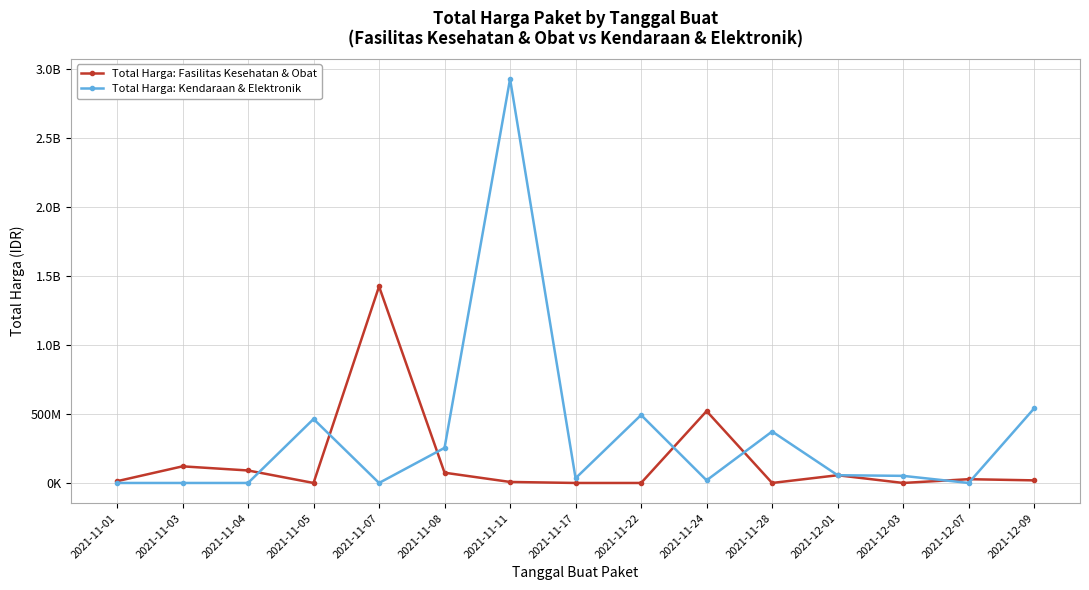

What is the value of the Total Harga: Fasilitas Kesehatan & Obat point at the 6th from the left?

74424000